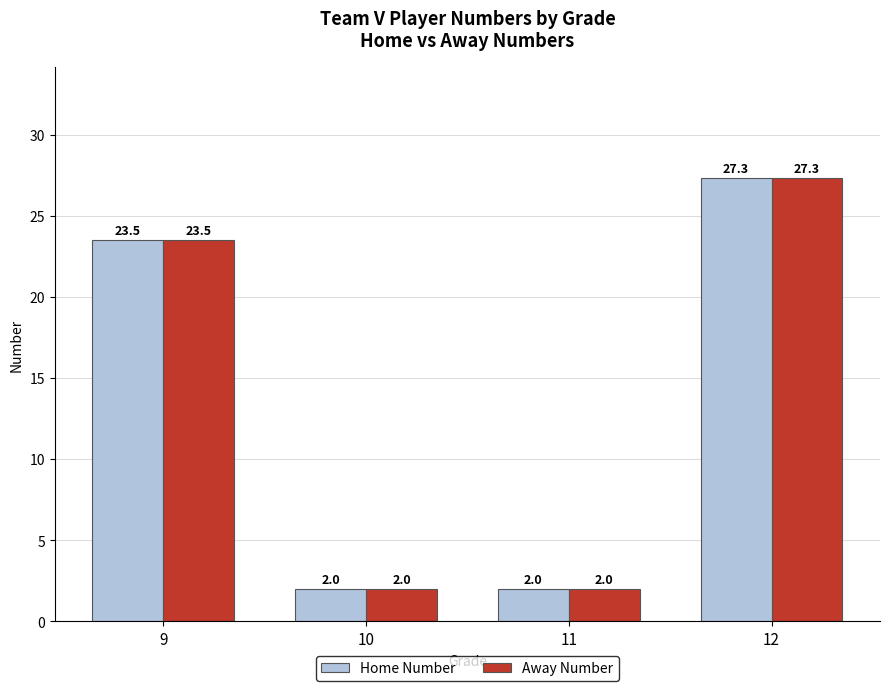

How many data points does each series have?

4